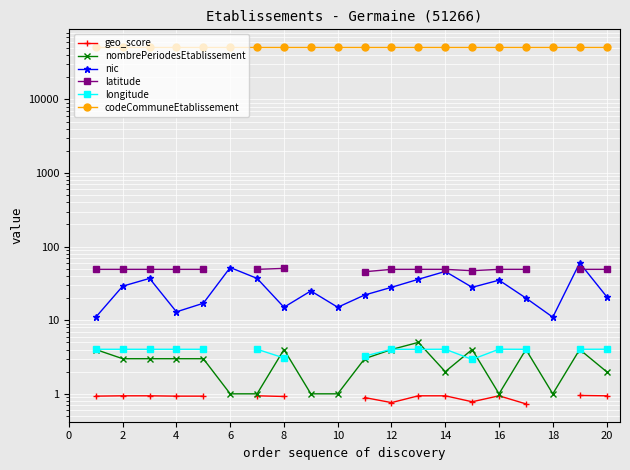

At which label is nombrePeriodesEtablissement closest to 3?

2